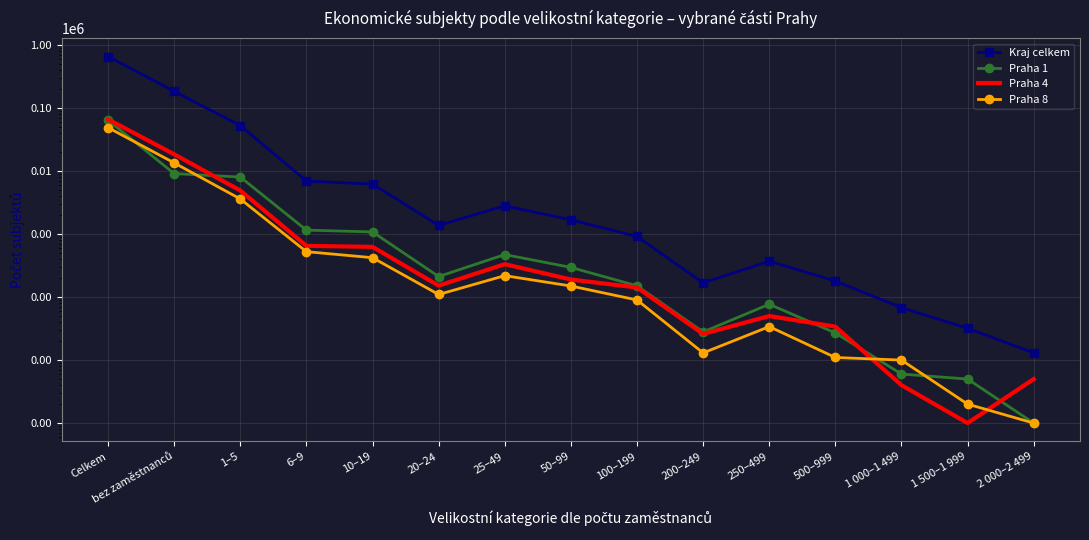

Does the chart have visible grid lines?

Yes